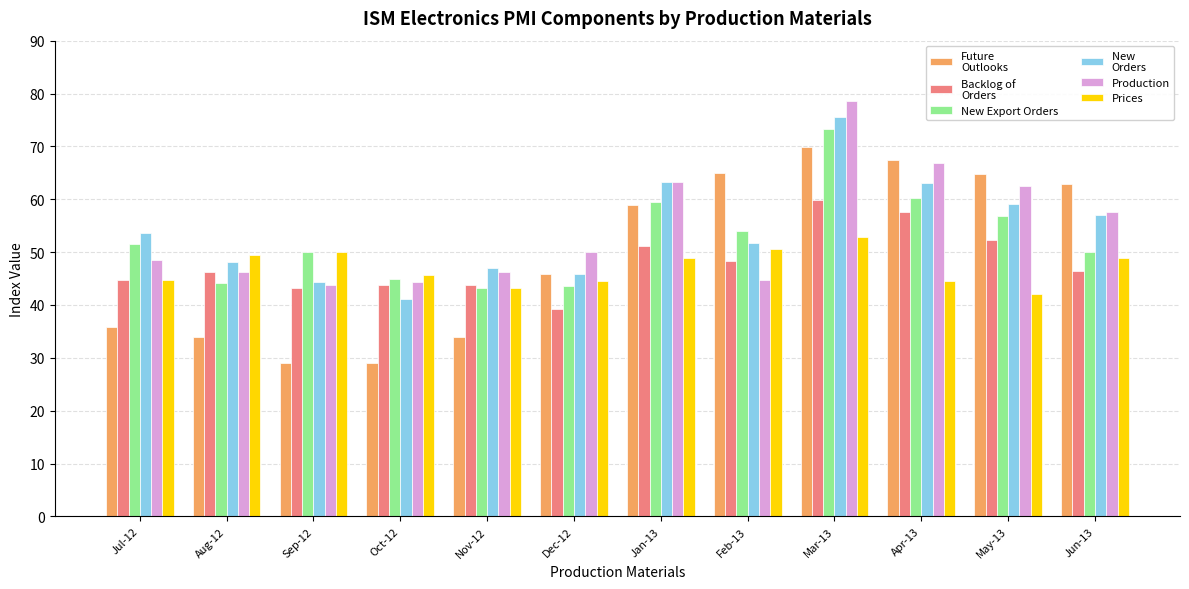

What position from the left is Dec-12?

6